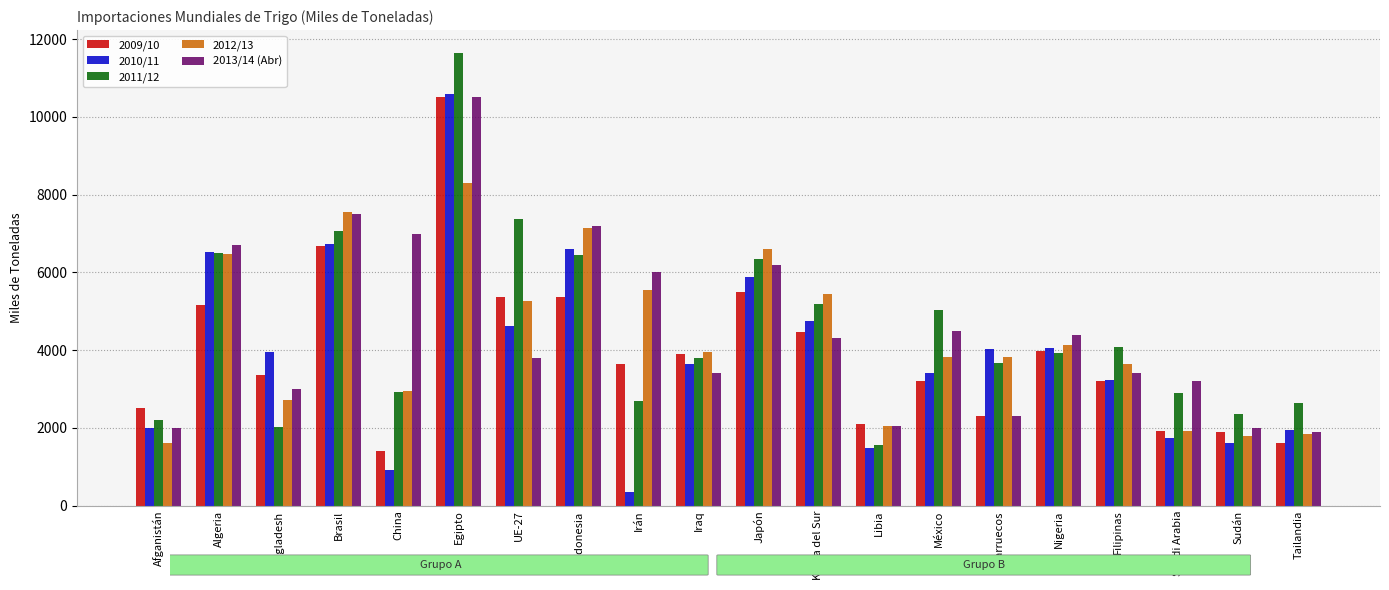

Is it true that 2012/13 equals 3949 at Iraq?

True